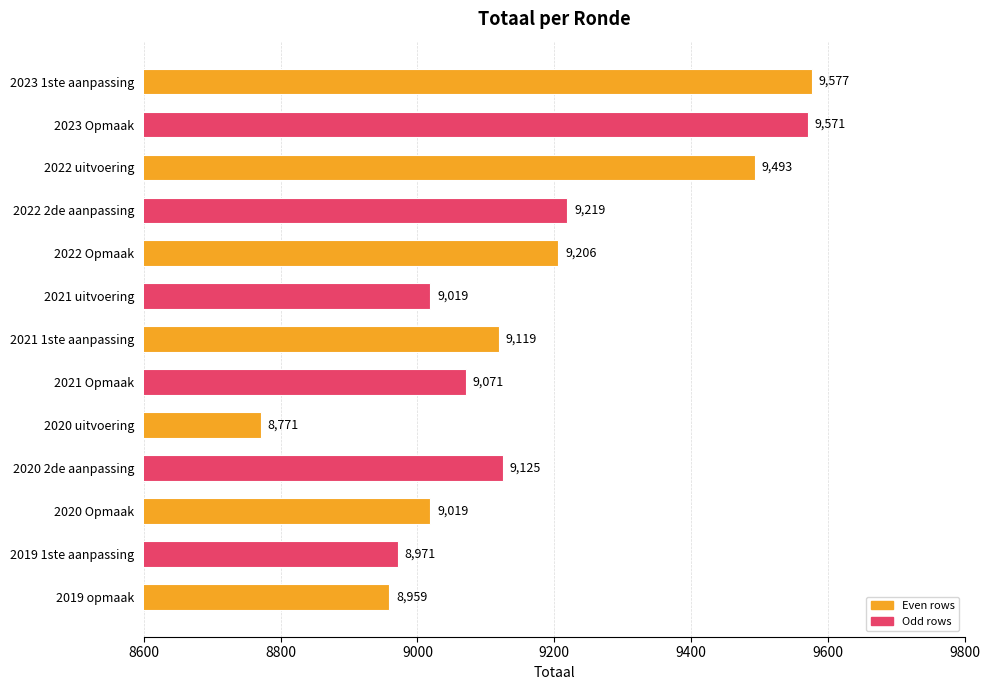

Which has a higher value, 2021 Opmaak or 2021 1ste aanpassing?

2021 1ste aanpassing